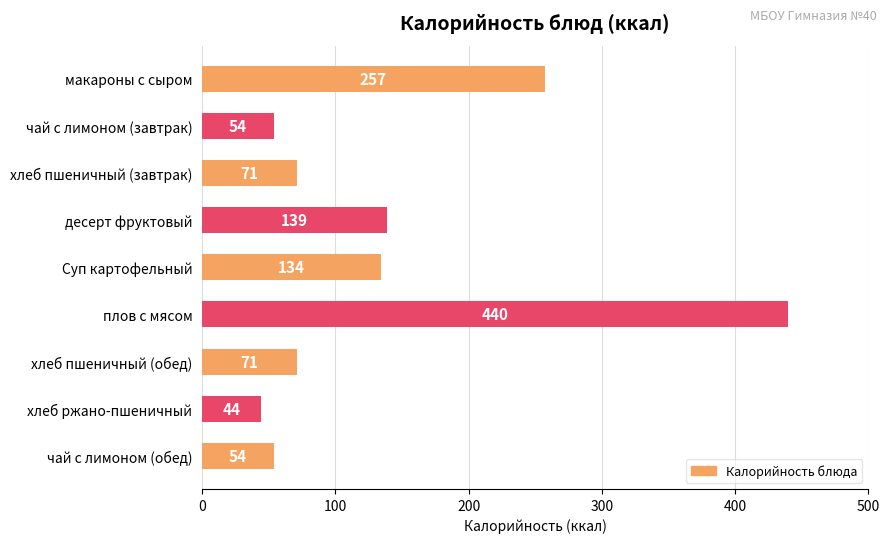

Reading top to bottom, list all the values displayed in this chart.

257	54	71	139	134	440	71	44	54